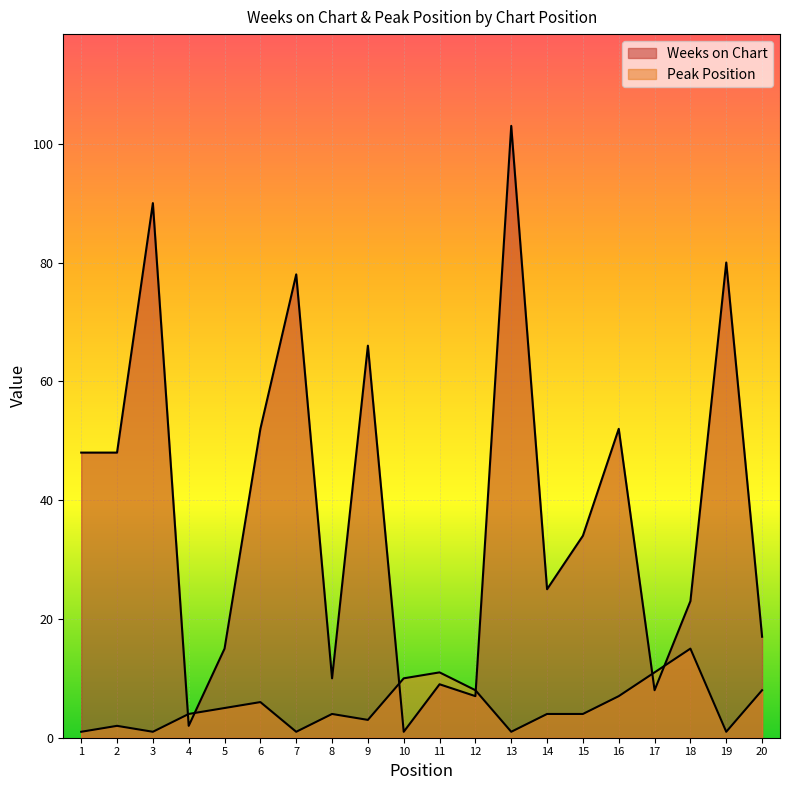

What is the difference between the Peak Position values at 8 and 20?

4